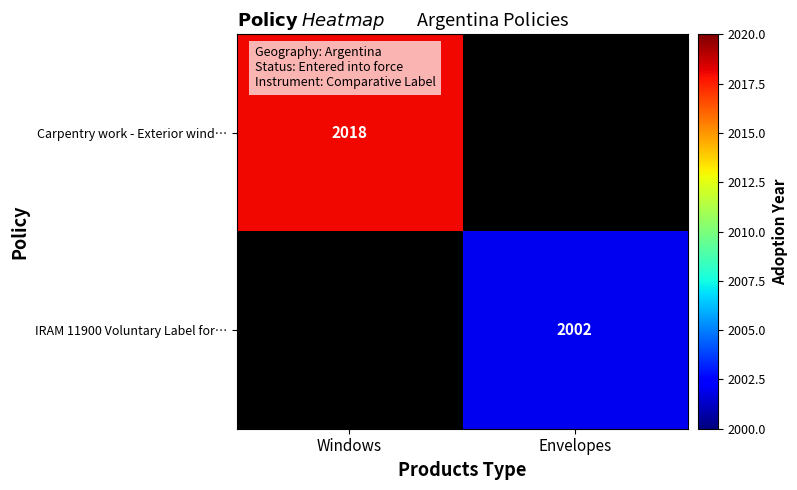

True or false: IRAM 11900 Voluntary Label for… has a value of 1152 at Envelopes.

False